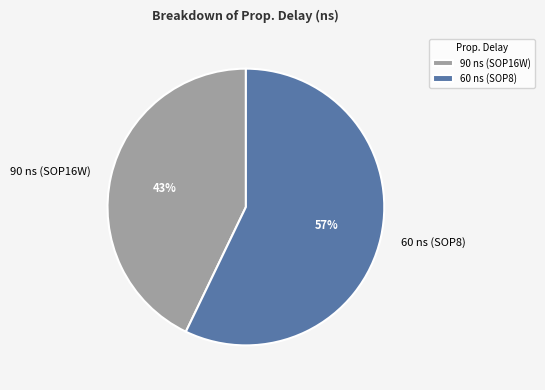

Is it true that 90 ns (SOP16W) is 32% of the pie?

False